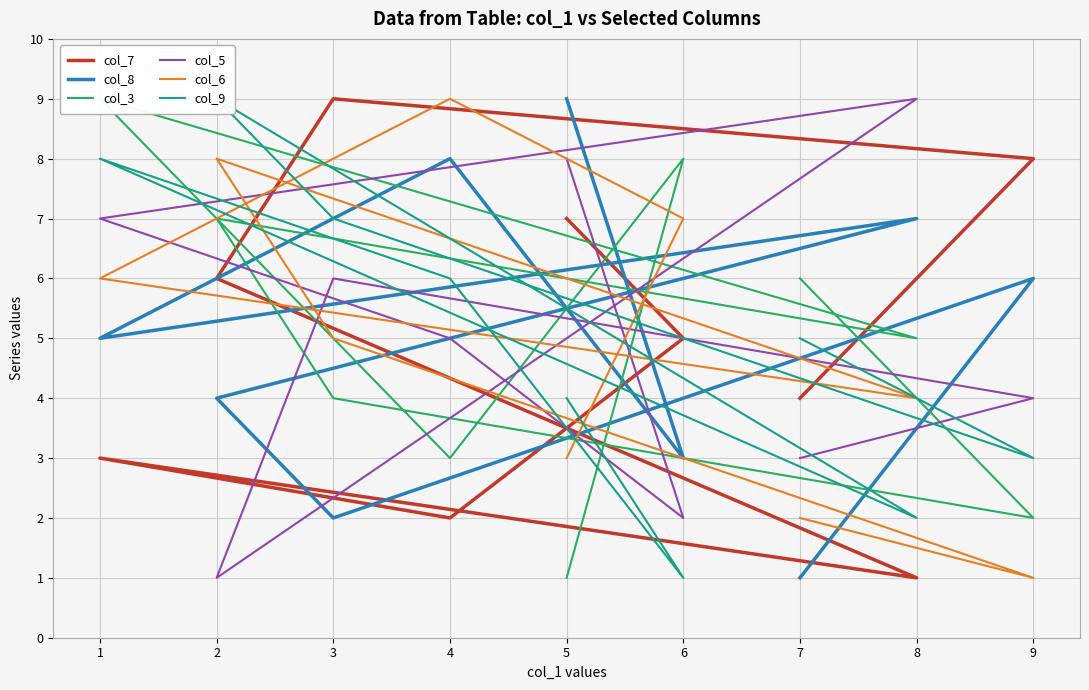

The col_9 series shows 6 at 5. True or false?

False